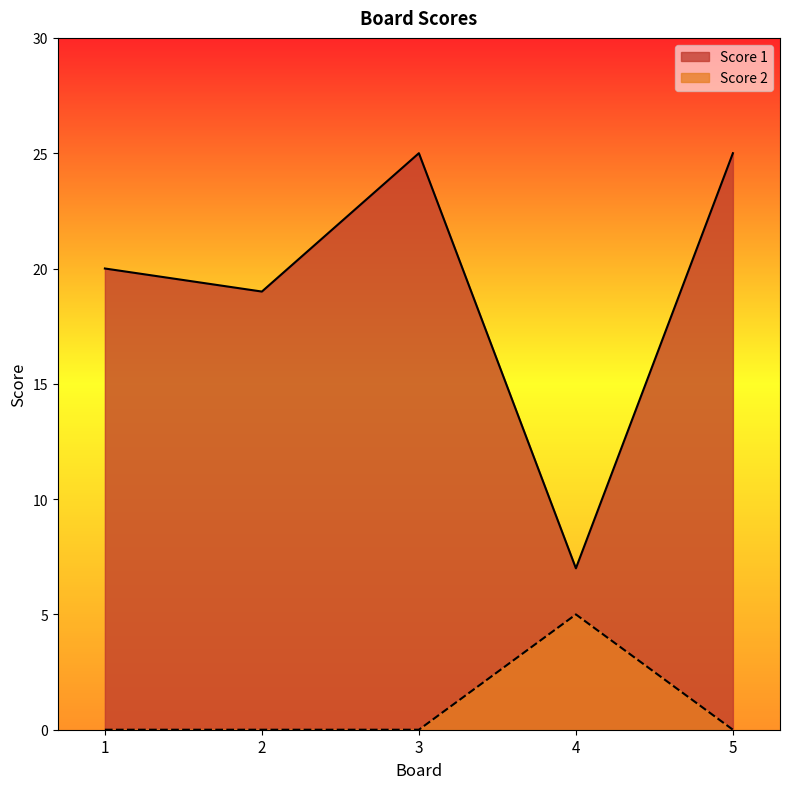

What is the sum of the Score 1 values at 2 and 4?

26